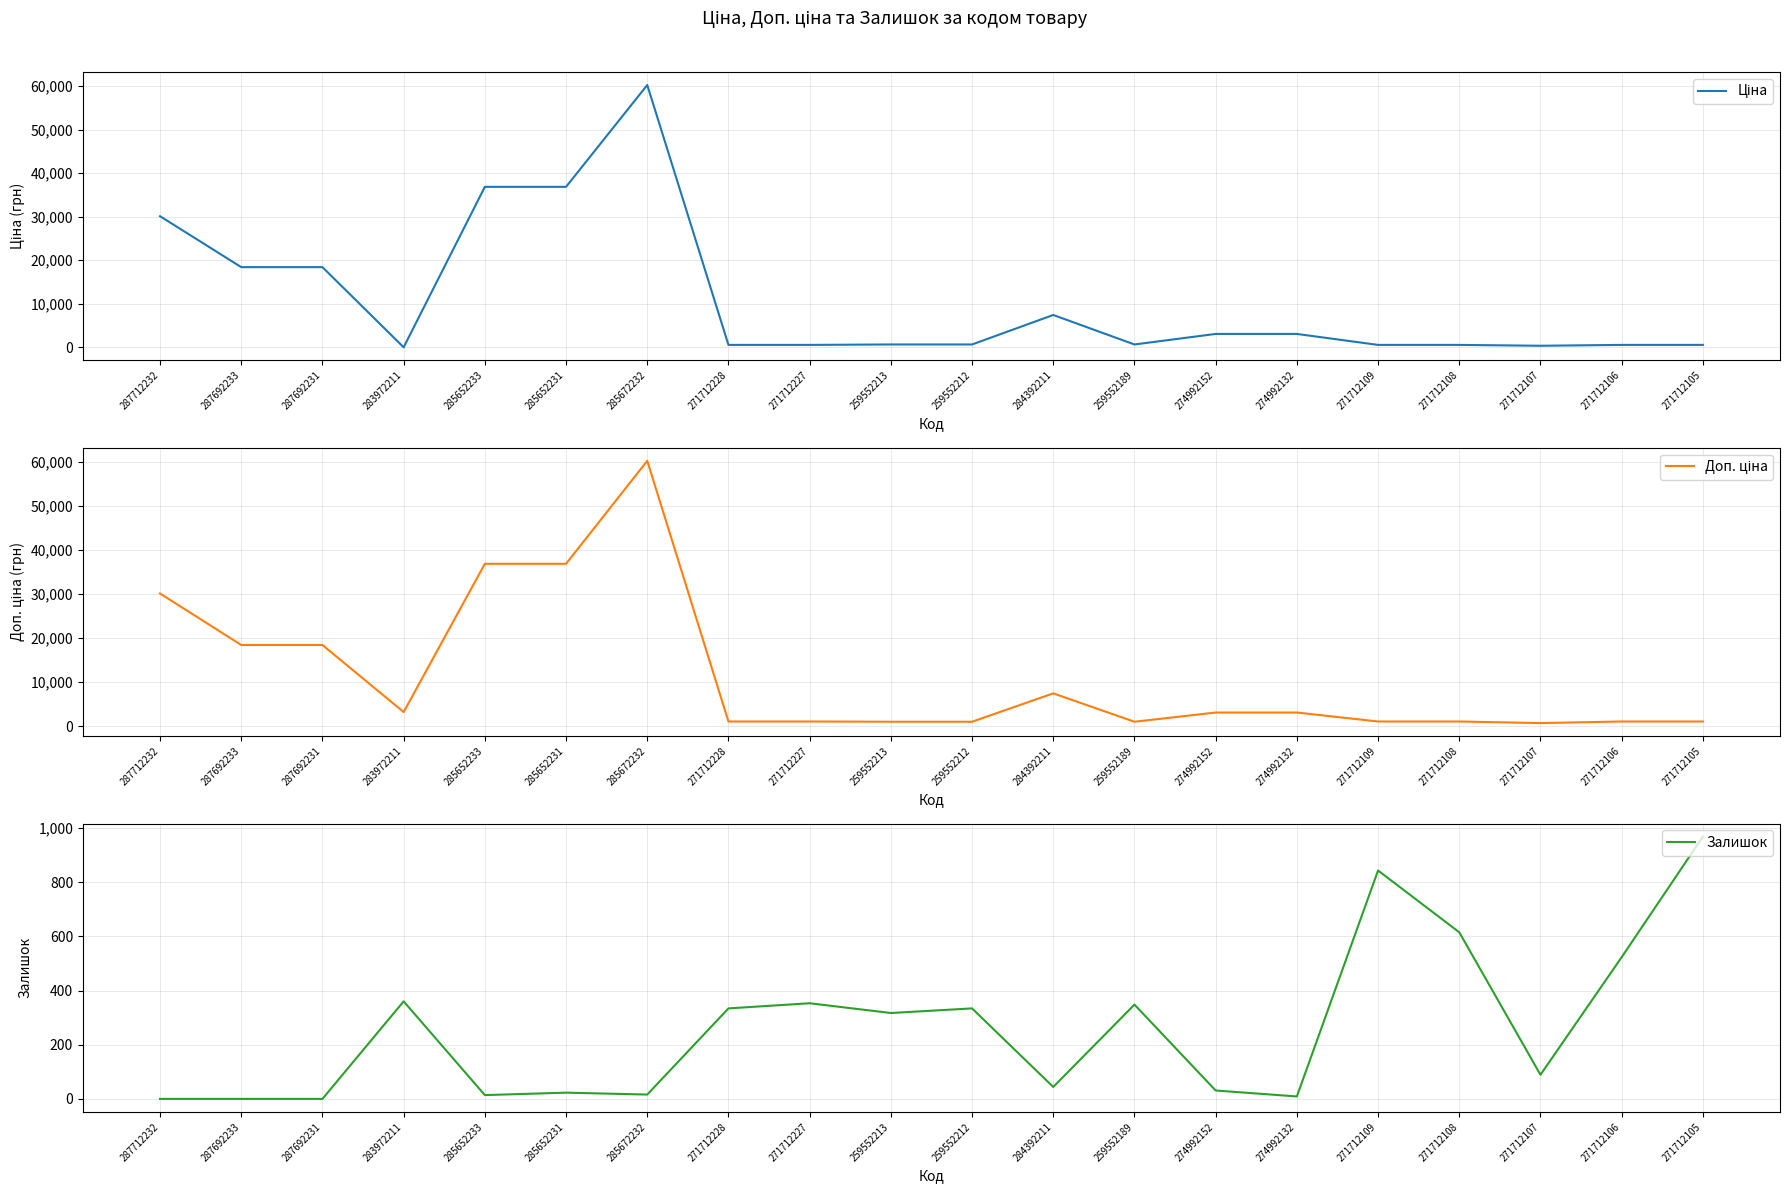

At which category does Доп. ціна reach its first local peak?

285672232